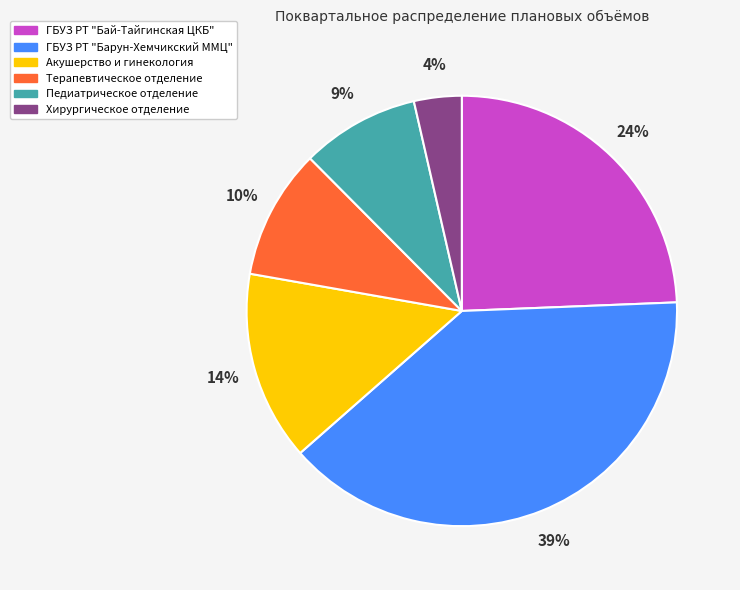

To the nearest percent, what portion does ГБУЗ РТ "Бай-Тайгинская ЦКБ" represent?

24%